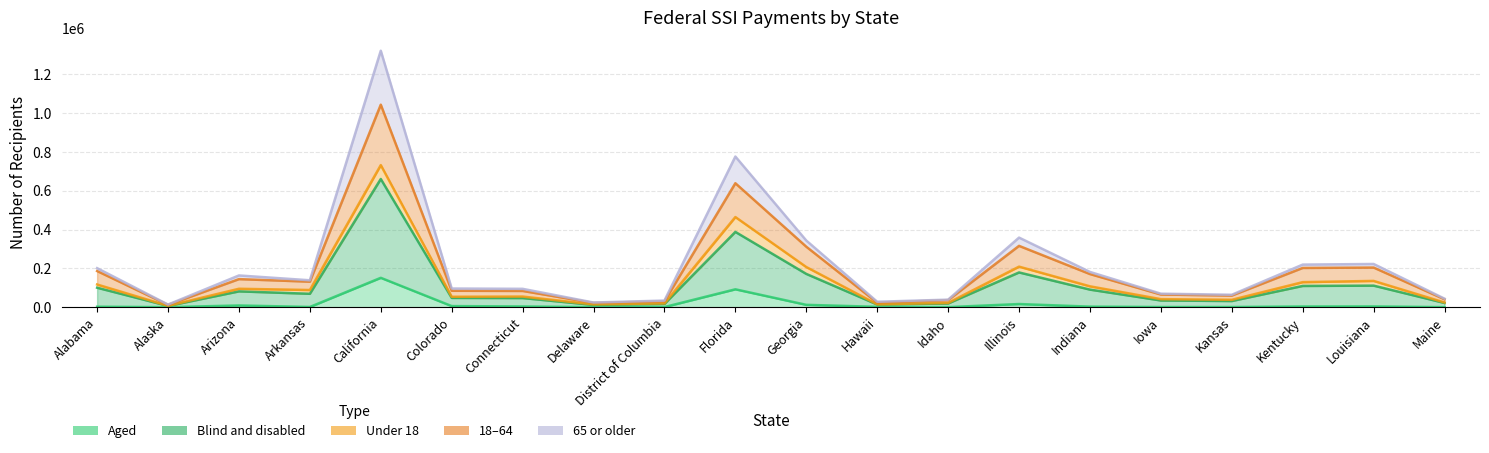

Where does the Aged series first go above 3337?

Arizona